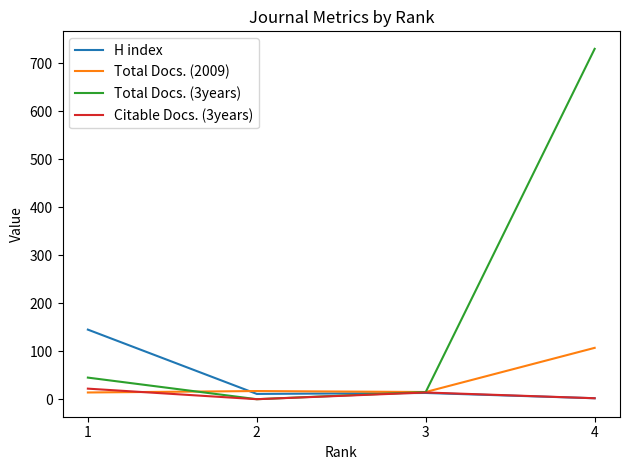

What are all the series names shown in the legend?

H index, Total Docs. (2009), Total Docs. (3years), Citable Docs. (3years)